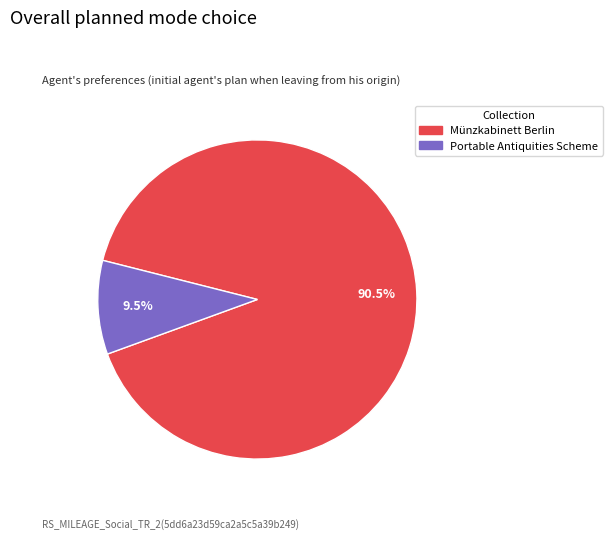

Is there a majority slice in this chart?

Yes